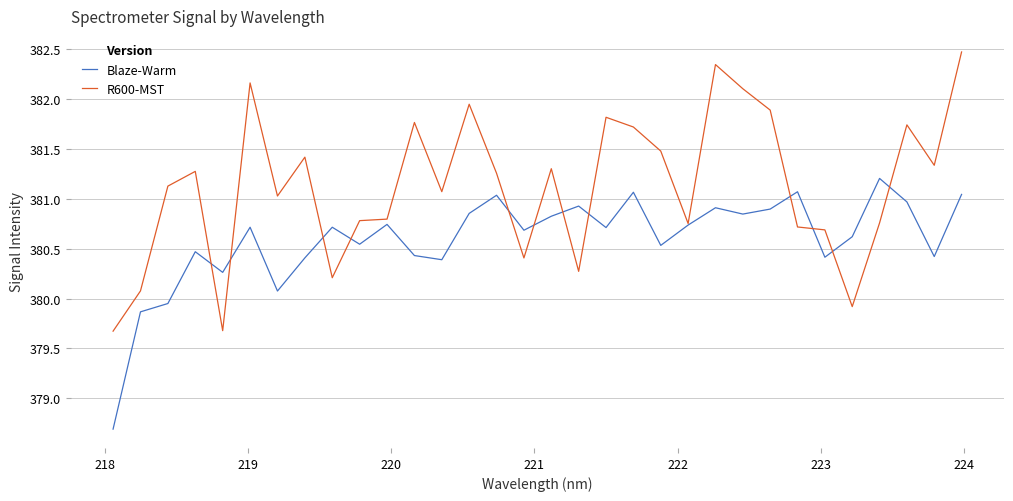

What is the minimum value for Blaze-Warm?

378.7